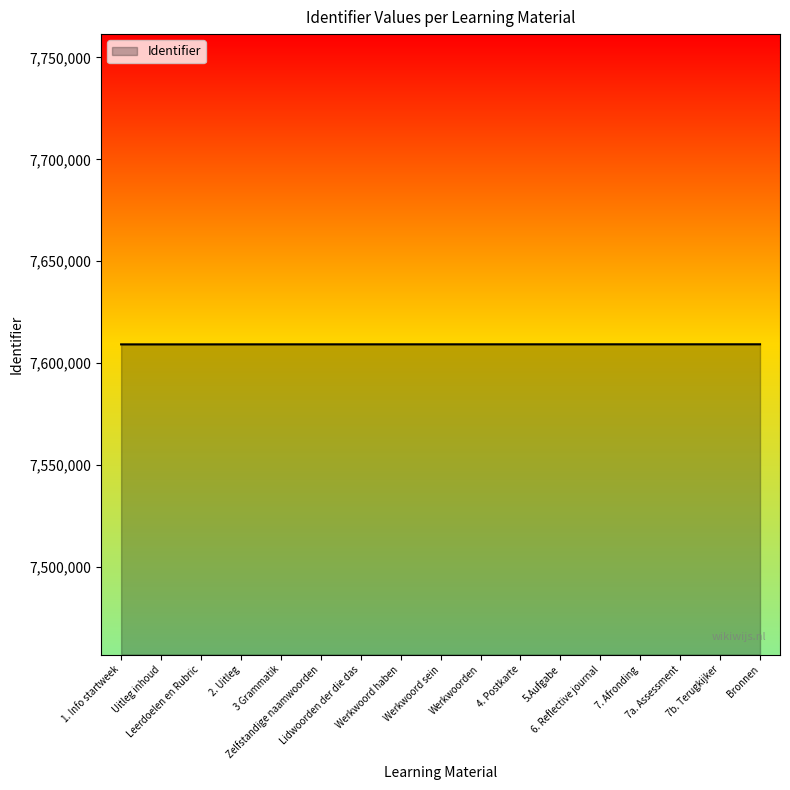

What is the minimum value shown in the chart?

7609235